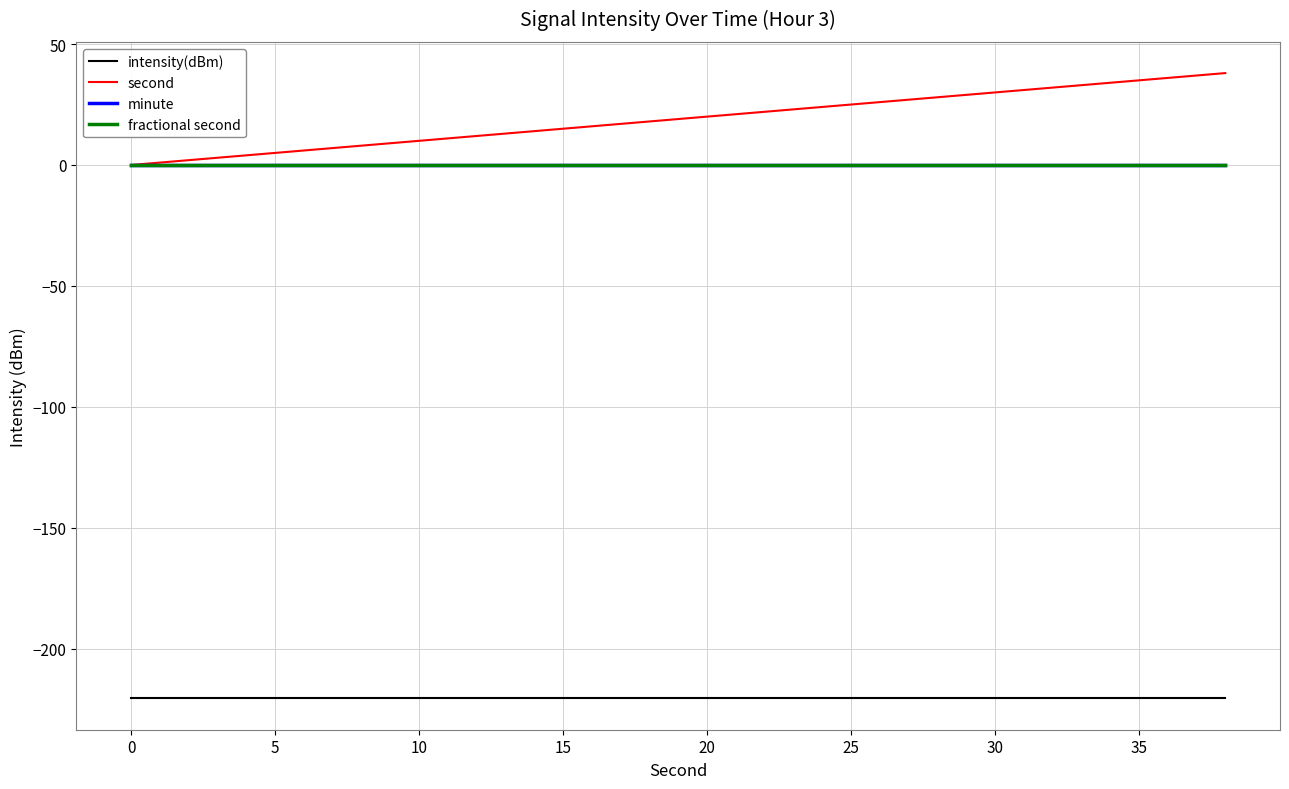

List the series in order of their peak value, highest first.

second, minute, fractional second, intensity(dBm)